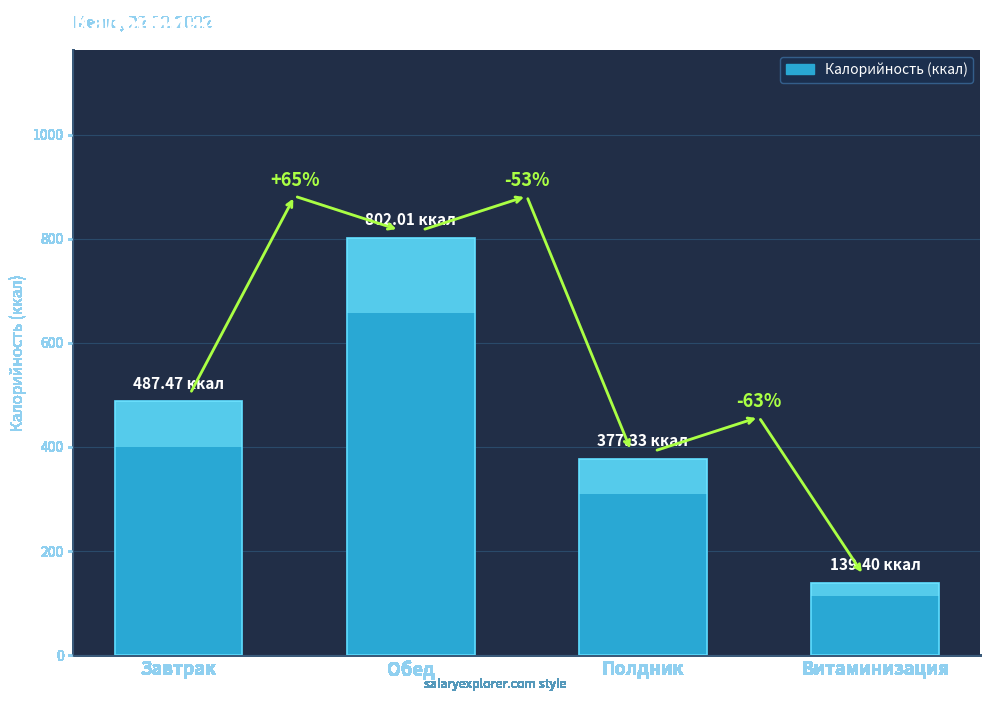

At which label is the value closest to 470?

Завтрак